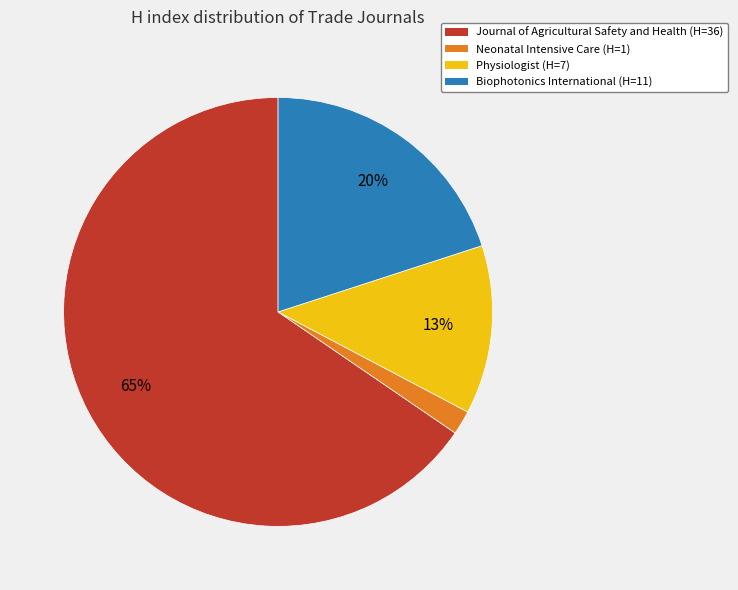

Is there a majority slice in this chart?

Yes